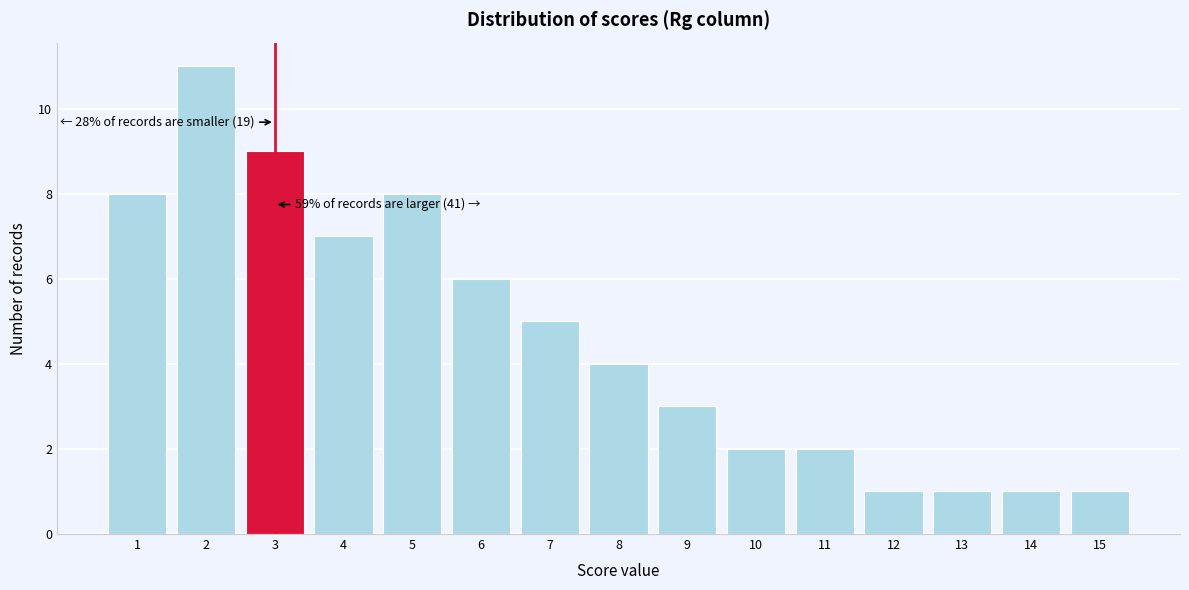

Reading left to right, extract all data points from this chart.

1=8	2=11	3=9	4=7	5=8	6=6	7=5	8=4	9=3	10=2	11=2	12=1	13=1	14=1	15=1